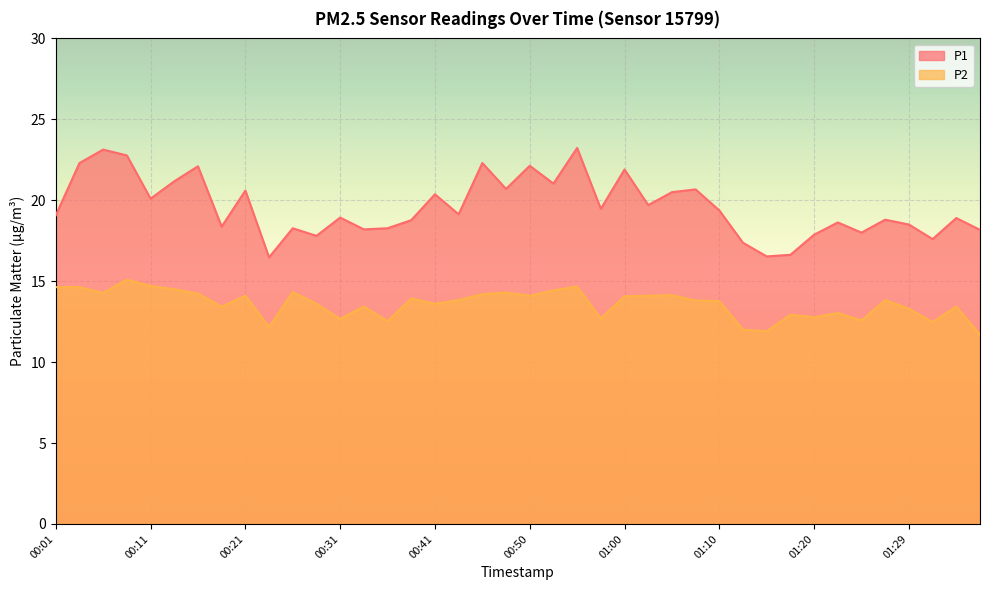

What is the label of the 3rd point from the left?

00:06